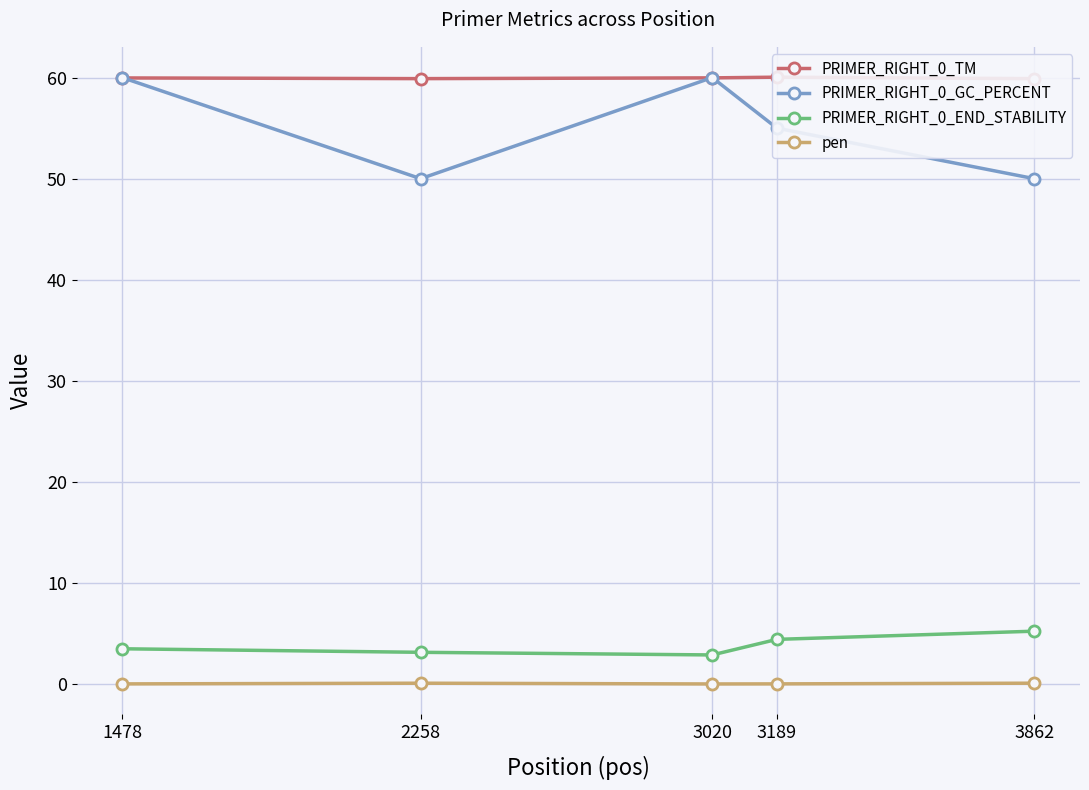

True or false: PRIMER_RIGHT_0_GC_PERCENT and pen intersect in this chart.

False